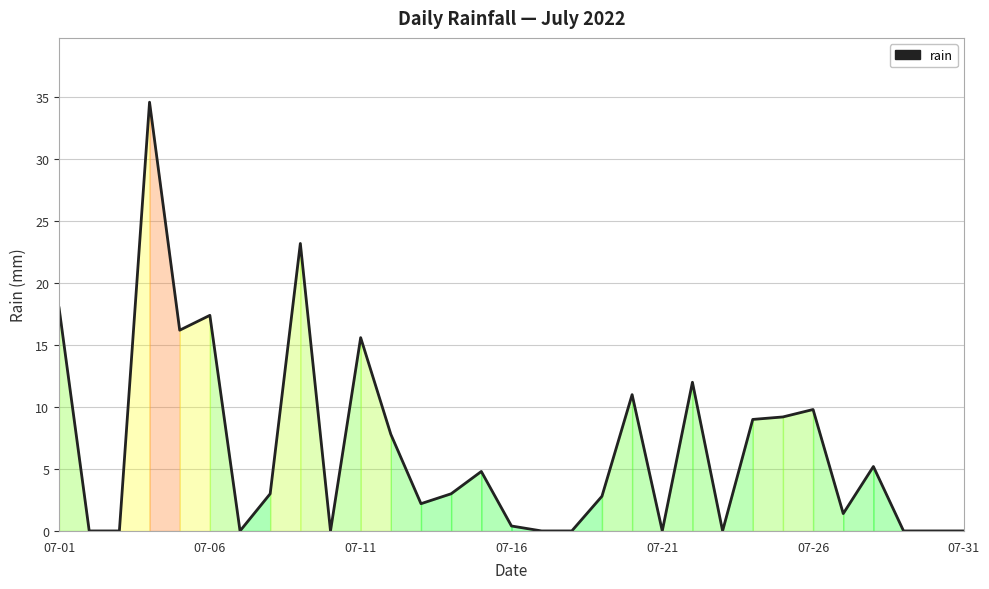

What is the maximum value shown in the chart?

34.6